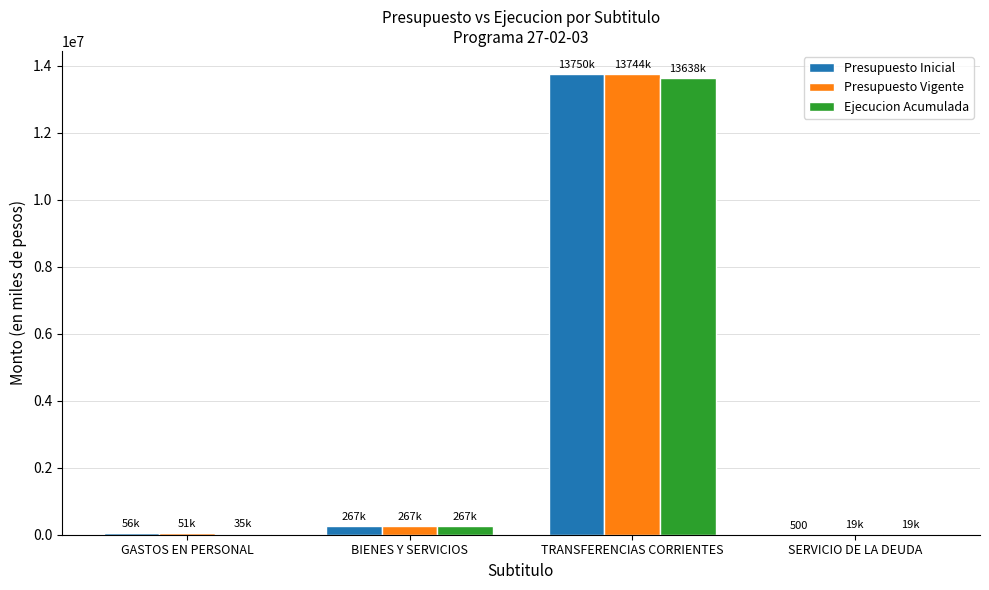

What value does the Presupuesto Inicial series have at SERVICIO DE LA DEUDA, to the nearest 100?

500